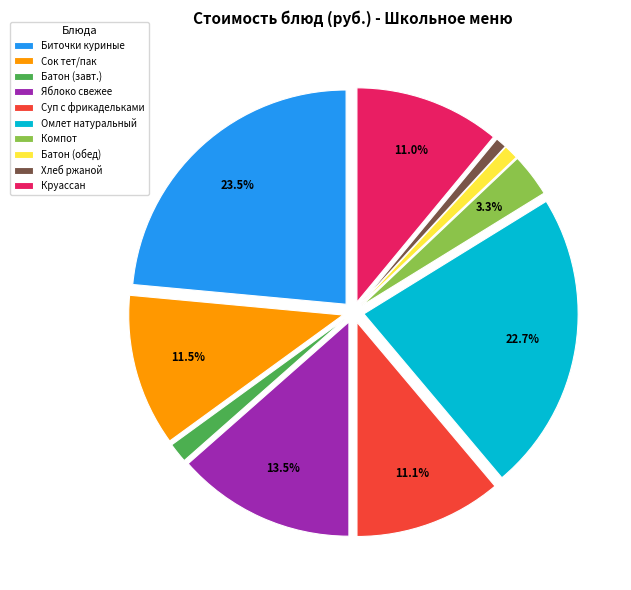

What portion of the pie excludes Сок тет/пак?

88.5%